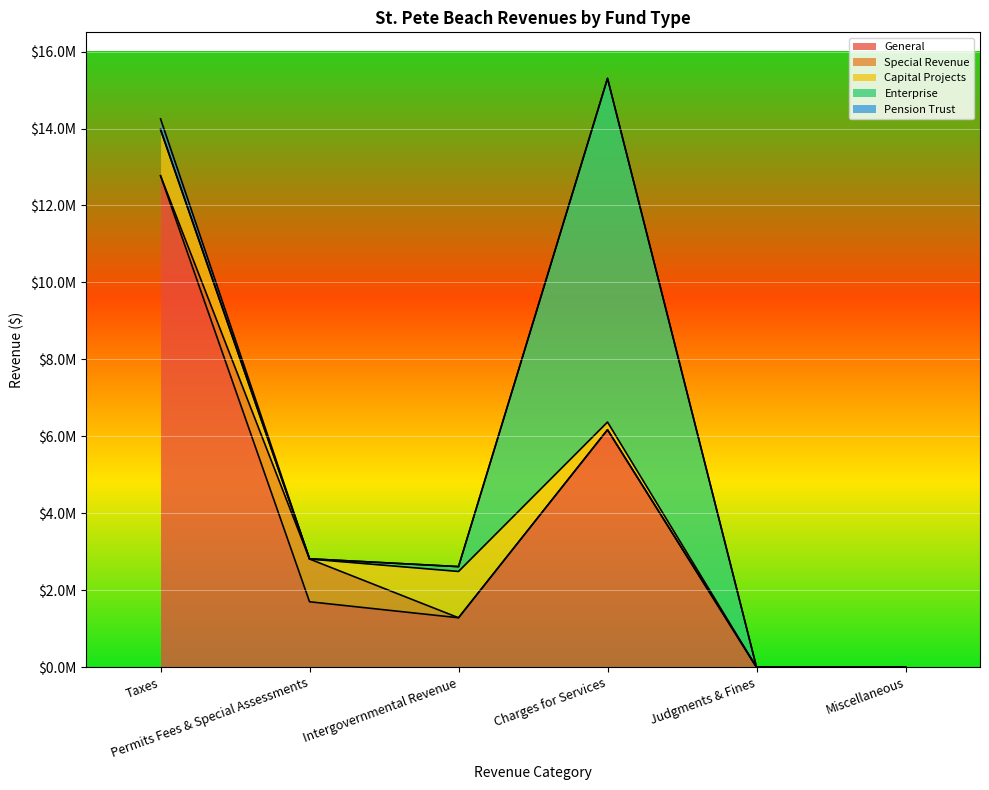

True or false: Pension Trust has a value of 277210 at Taxes.

True